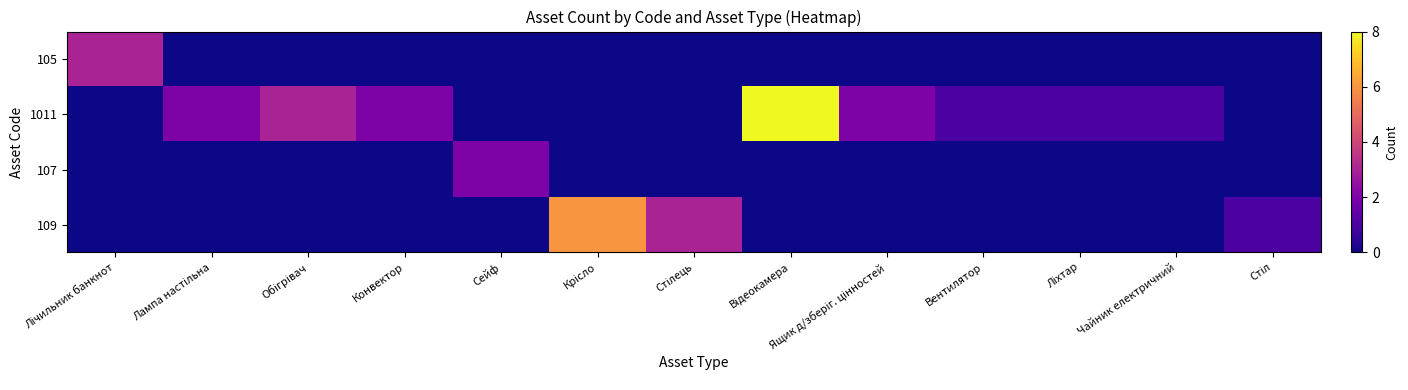

Reading left to right, list all the values displayed in this chart.

105: Лічильник банкнот=3	Лампа настільна=0	Обігрівач=0	Конвектор=0	Сейф=0	Крісло=0	Стілець=0	Відеокамера=0	Ящик д/зберіг. цінностей=0	Вентилятор=0	Ліхтар=0	Чайник електричний=0	Стіл=0
1011: Лічильник банкнот=0	Лампа настільна=2	Обігрівач=3	Конвектор=2	Сейф=0	Крісло=0	Стілець=0	Відеокамера=8	Ящик д/зберіг. цінностей=2	Вентилятор=1	Ліхтар=1	Чайник електричний=1	Стіл=0
107: Лічильник банкнот=0	Лампа настільна=0	Обігрівач=0	Конвектор=0	Сейф=2	Крісло=0	Стілець=0	Відеокамера=0	Ящик д/зберіг. цінностей=0	Вентилятор=0	Ліхтар=0	Чайник електричний=0	Стіл=0
109: Лічильник банкнот=0	Лампа настільна=0	Обігрівач=0	Конвектор=0	Сейф=0	Крісло=6	Стілець=3	Відеокамера=0	Ящик д/зберіг. цінностей=0	Вентилятор=0	Ліхтар=0	Чайник електричний=0	Стіл=1